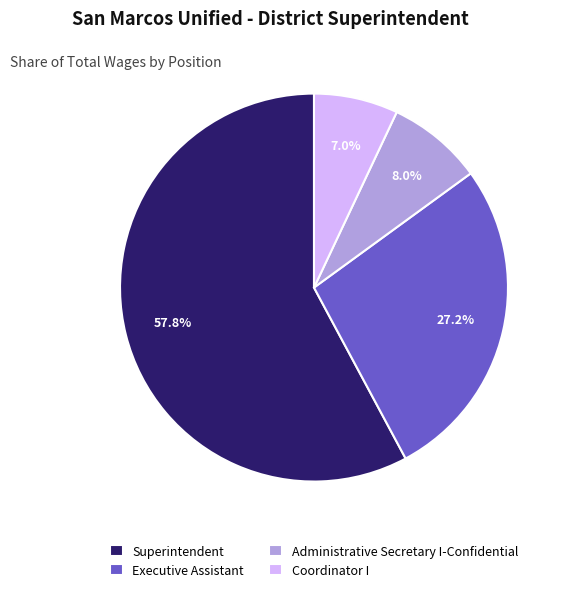

To the nearest percent, what is the difference between the largest and smallest slice percentages?

51%